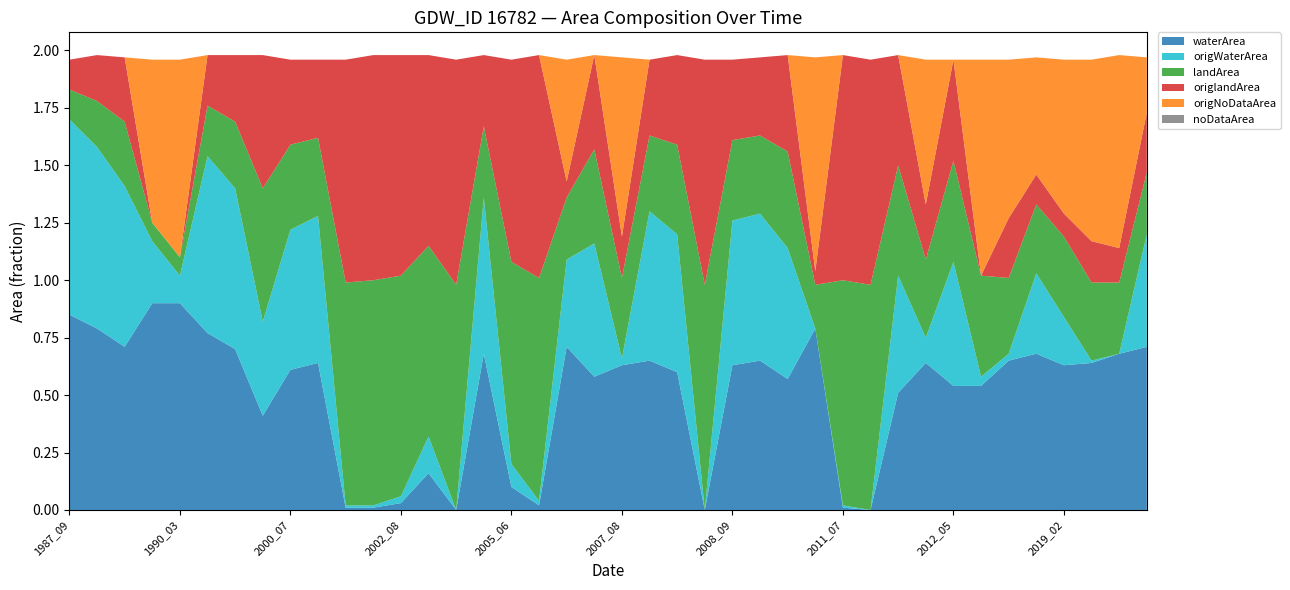

Reading right to left, what are all the values shown in this chart?

waterArea: 0.7	0.7	0.6	0.6	0.7	0.7	0.5	0.5	0.6	0.5	0.0	0.0	0.8	0.6	0.7	0.6	0.0	0.6	0.7	0.6	0.6	0.7	0.0	0.1	0.7	0.0	0.2	0.0	0.0	0.0	0.6	0.6	0.4	0.7	0.8	0.9	0.9	0.7	0.8	0.8
origWaterArea: 0.5	0.0	0.0	0.2	0.3	0.0	0.0	0.5	0.1	0.5	0.0	0.0	0.0	0.6	0.6	0.6	0.0	0.6	0.7	0.0	0.6	0.4	0.0	0.1	0.7	0.0	0.2	0.0	0.0	0.0	0.6	0.6	0.4	0.7	0.8	0.1	0.3	0.7	0.8	0.8
landArea: 0.3	0.3	0.3	0.3	0.3	0.3	0.4	0.4	0.3	0.5	1.0	1.0	0.2	0.4	0.3	0.3	1.0	0.4	0.3	0.3	0.4	0.3	1.0	0.9	0.3	1.0	0.8	1.0	1.0	1.0	0.3	0.4	0.6	0.3	0.2	0.1	0.1	0.3	0.2	0.1
origlandArea: 0.3	0.1	0.2	0.1	0.1	0.3	0.0	0.4	0.2	0.5	1.0	1.0	0.1	0.4	0.3	0.3	1.0	0.4	0.3	0.2	0.4	0.1	1.0	0.9	0.3	1.0	0.8	1.0	1.0	1.0	0.3	0.4	0.6	0.3	0.2	0.0	0.0	0.3	0.2	0.1
origNoDataArea: 0.2	0.8	0.8	0.7	0.5	0.7	0.9	0.0	0.6	0.0	0.0	0.0	0.9	0.0	0.0	0.0	0.0	0.0	0.0	0.8	0.0	0.5	0.0	0.0	0.0	0.0	0.0	0.0	0.0	0.0	0.0	0.0	0.0	0.0	0.0	0.9	0.7	0.0	0.0	0.0
noDataArea: 0.0	0.0	0.0	0.0	0.0	0.0	0.0	0.0	0.0	0.0	0.0	0.0	0.0	0.0	0.0	0.0	0.0	0.0	0.0	0.0	0.0	0.0	0.0	0.0	0.0	0.0	0.0	0.0	0.0	0.0	0.0	0.0	0.0	0.0	0.0	0.0	0.0	0.0	0.0	0.0